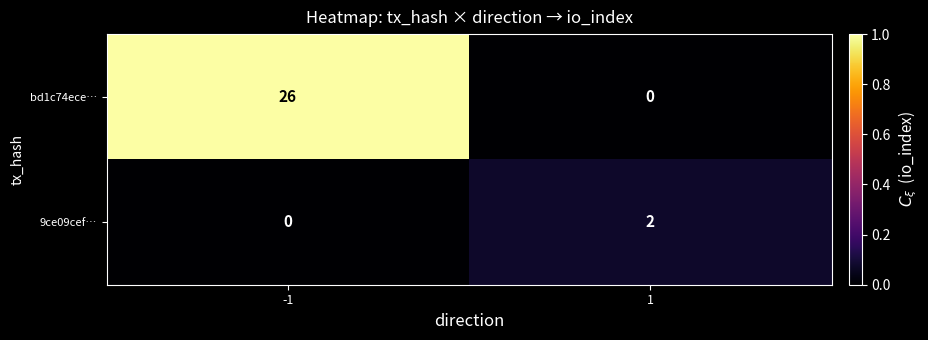

What is the greatest value displayed?

26